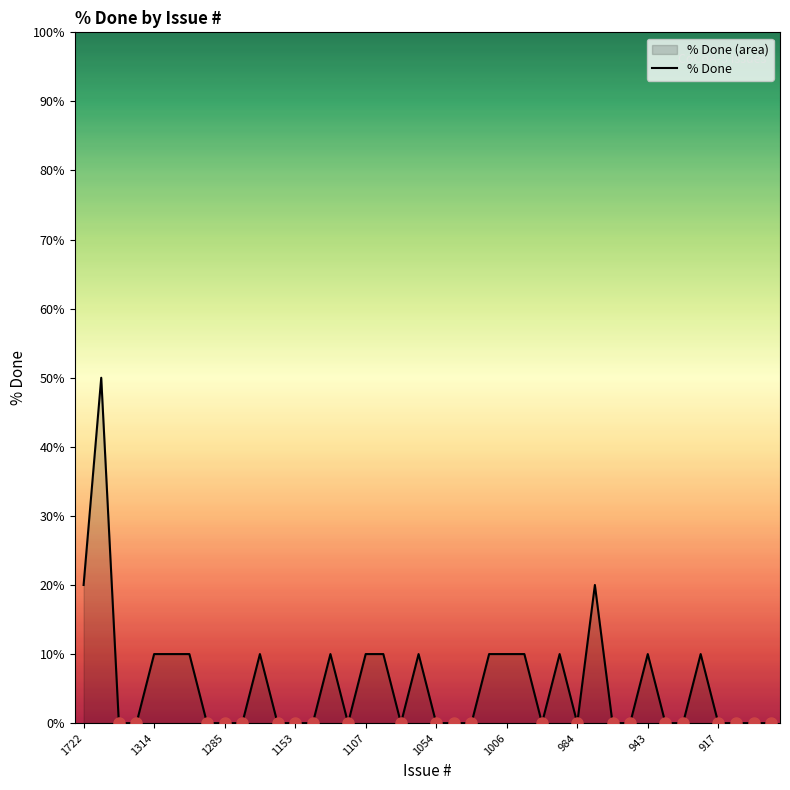

Count the number of values greater than 0.

17